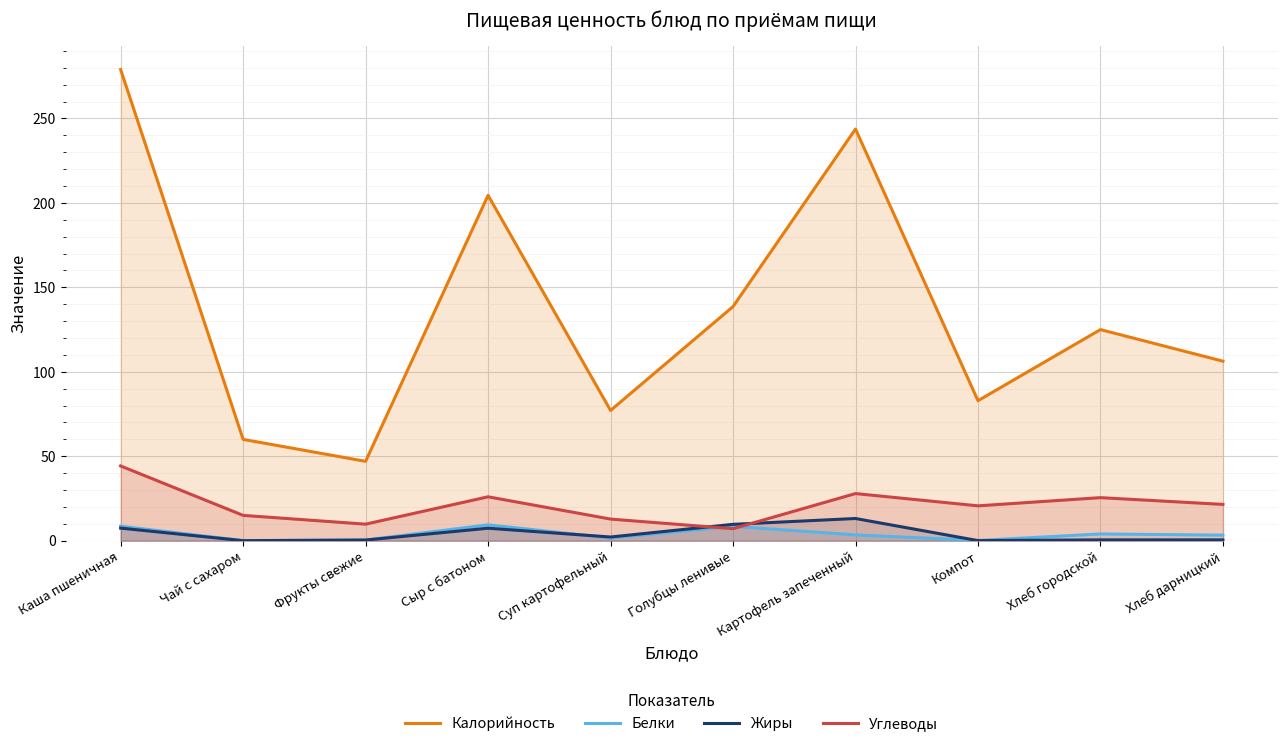

What are all the series names shown in the legend?

Калорийность, Белки, Жиры, Углеводы